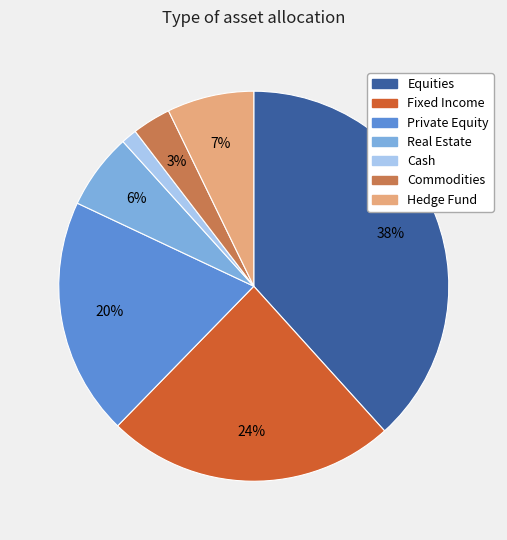

Do Commodities and Equities together represent more than half of the pie?

No